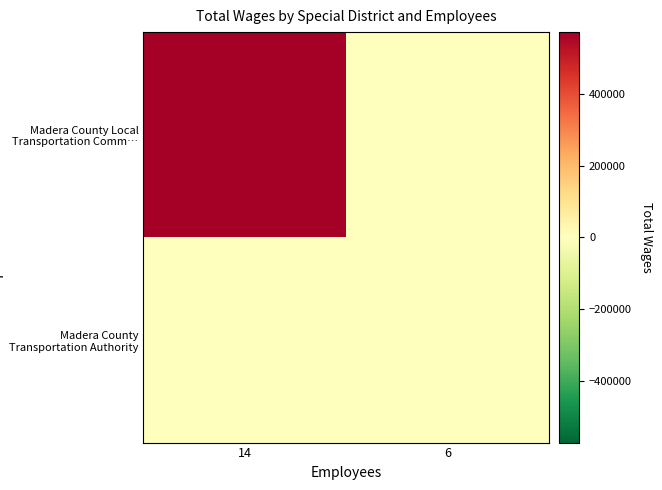

List the series in order of their peak value, highest first.

Madera County Local Transportation Comm…, Madera County Transportation Authority